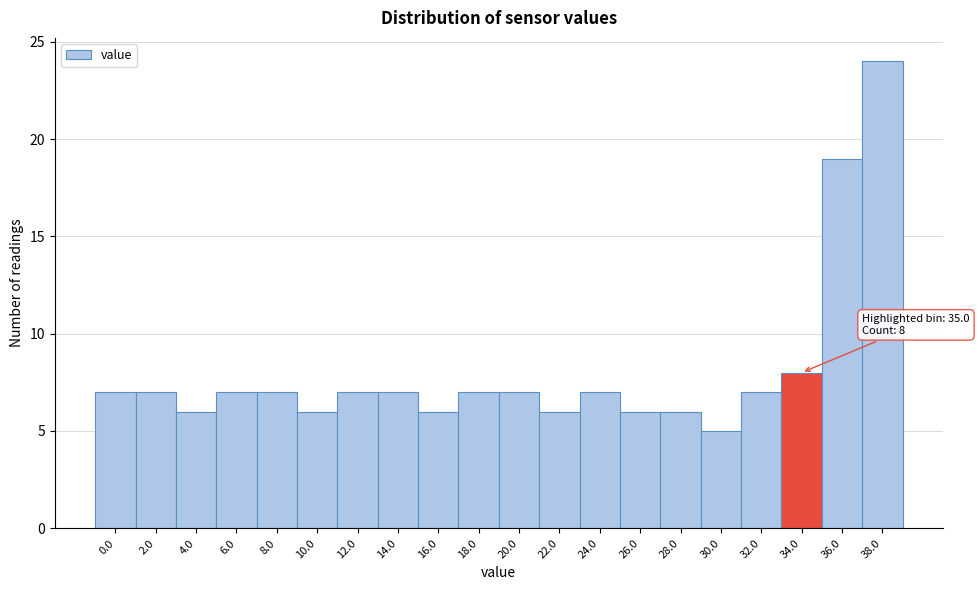

Reading left to right, list all the values displayed in this chart.

7	7	6	7	7	6	7	7	6	7	7	6	7	6	6	5	7	8	19	24